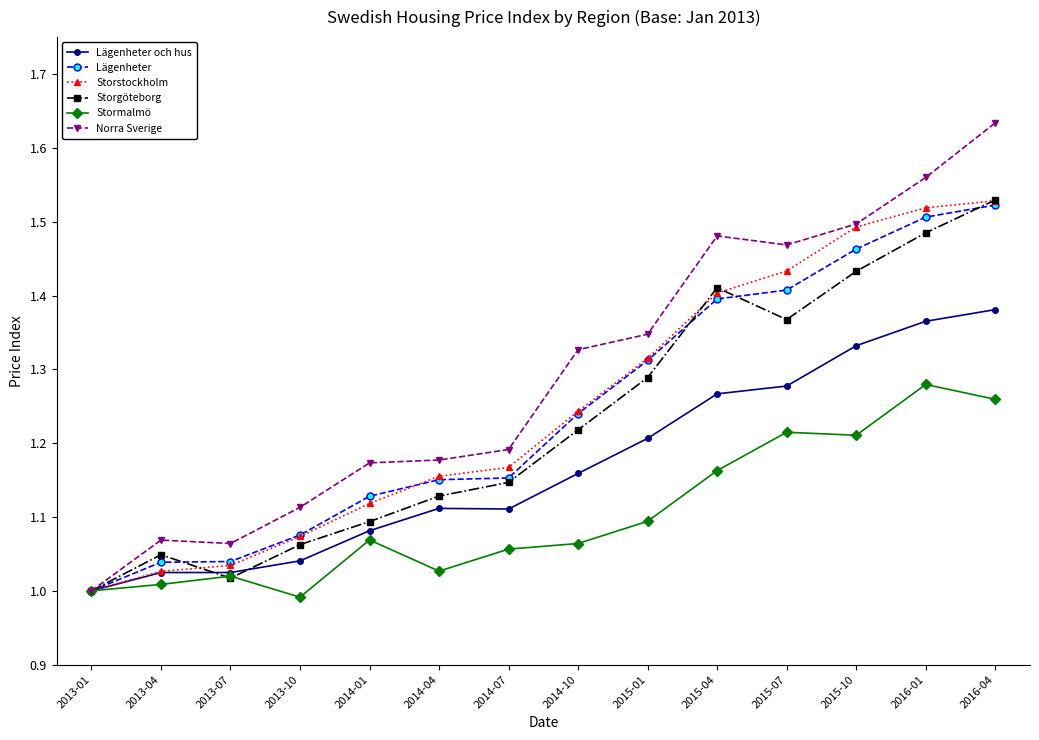

Which series changed the most between 2014-07 and 2015-01?

Lägenheter